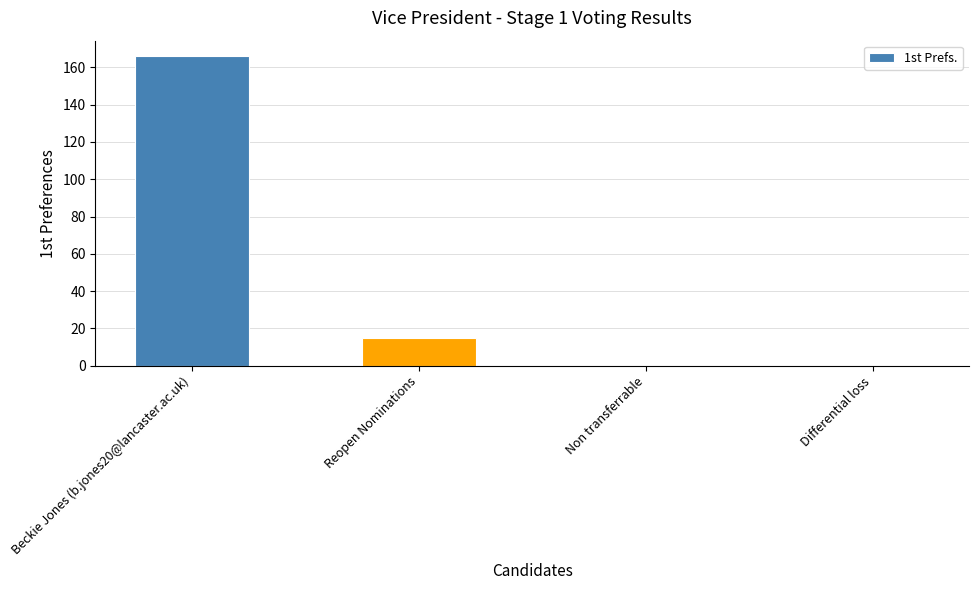

Reading left to right, list all the values displayed in this chart.

Beckie Jones (b.jones20@lancaster.ac.uk)=166	Reopen Nominations=15	Non transferrable=0	Differential loss=0